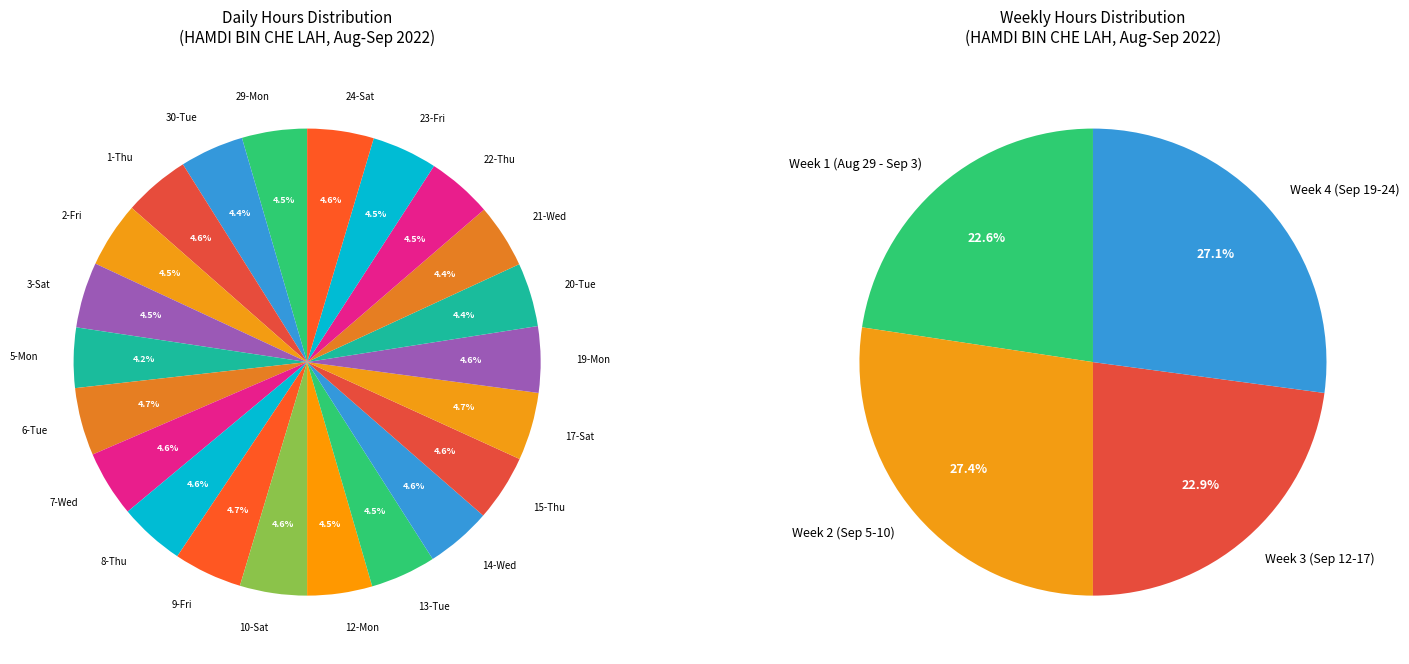

Is 1-Thu the majority of the pie?

No